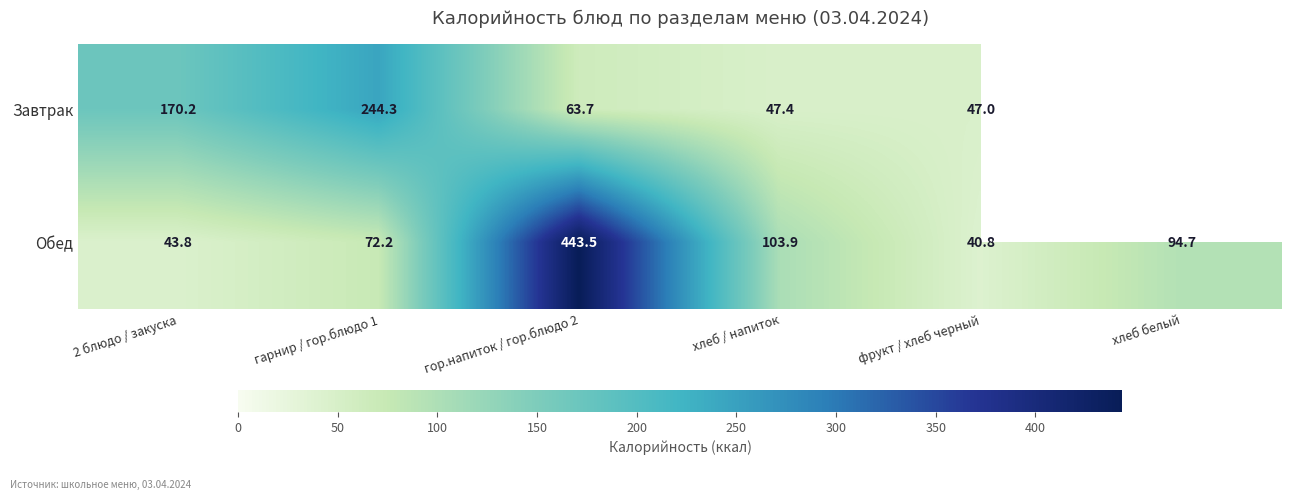

Where is Обед nearest to the value 242?

хлеб / напиток